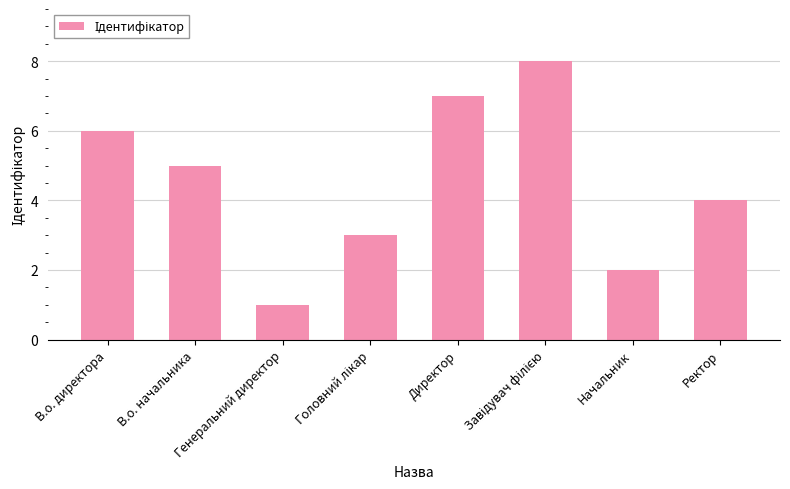

What is the smallest value displayed?

1